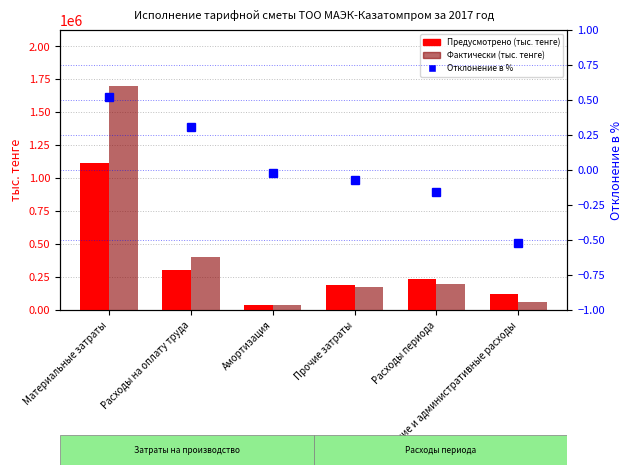

What is the value of the Фактически (тыс. тенге) bar at the 6th from the left?

58584.0